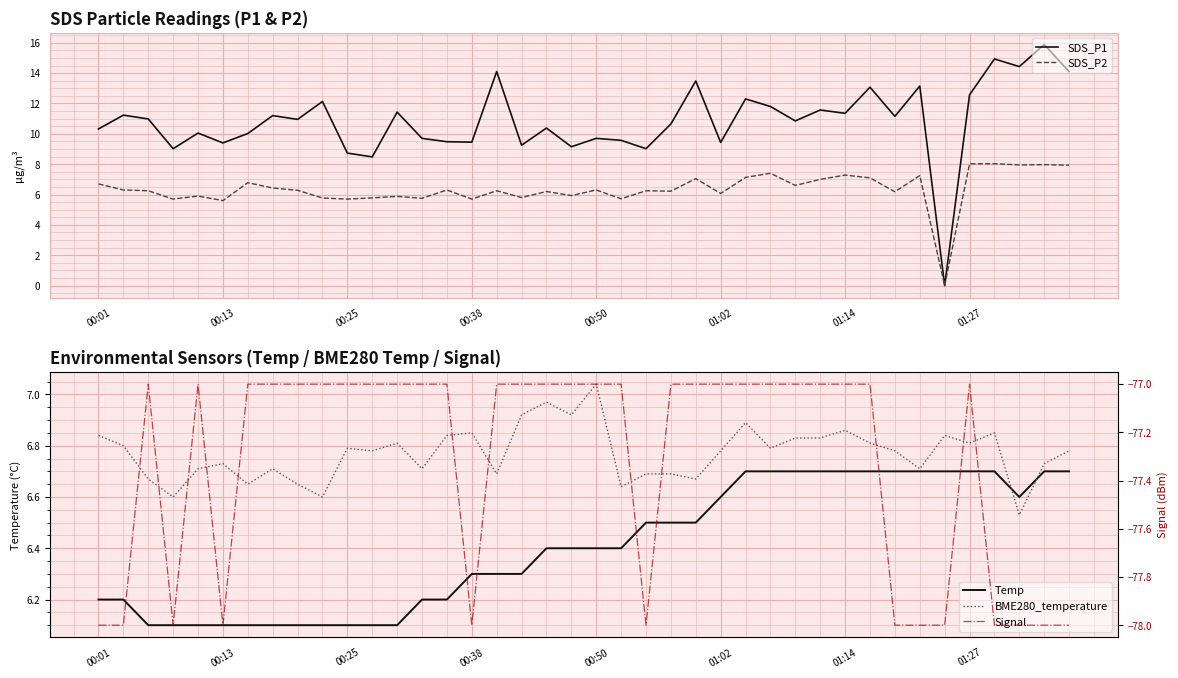

The SDS_P1 series shows 12.6 at 01:27. True or false?

True